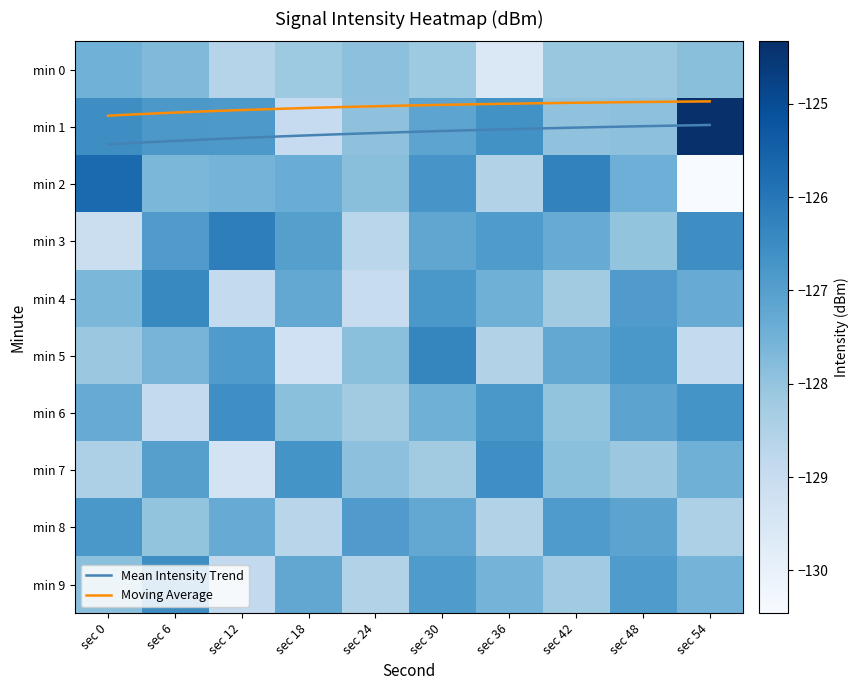

How many data points in 6 are above -127?

3